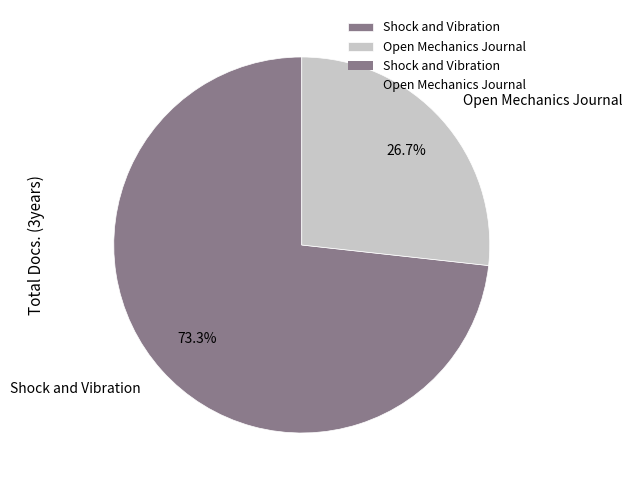

Count the number of slices in the pie.

2